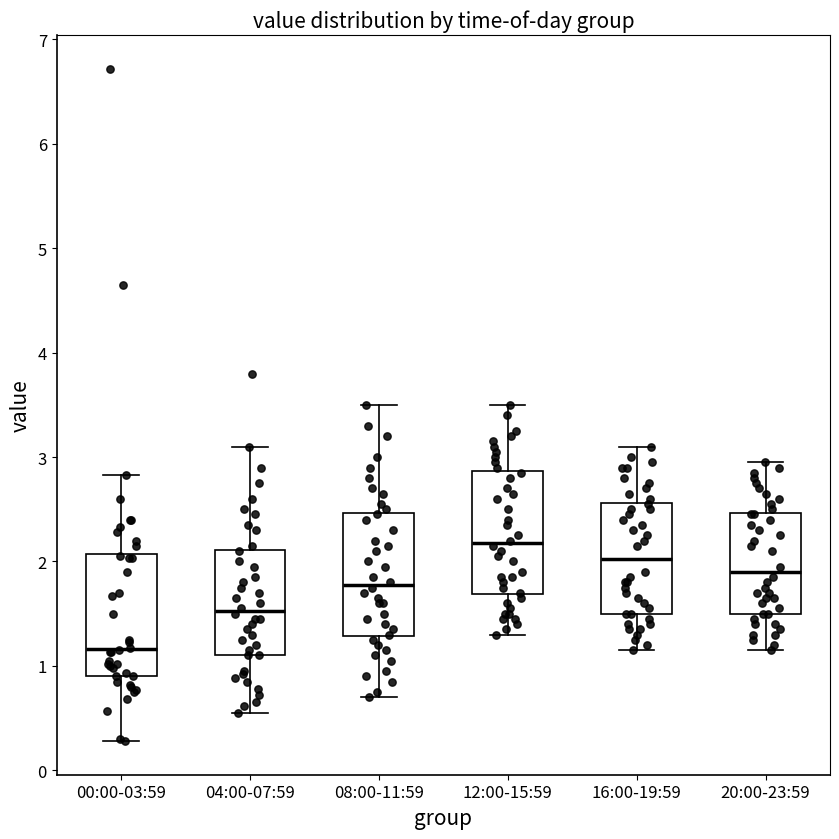

Which box has the highest median line?

12:00-15:59